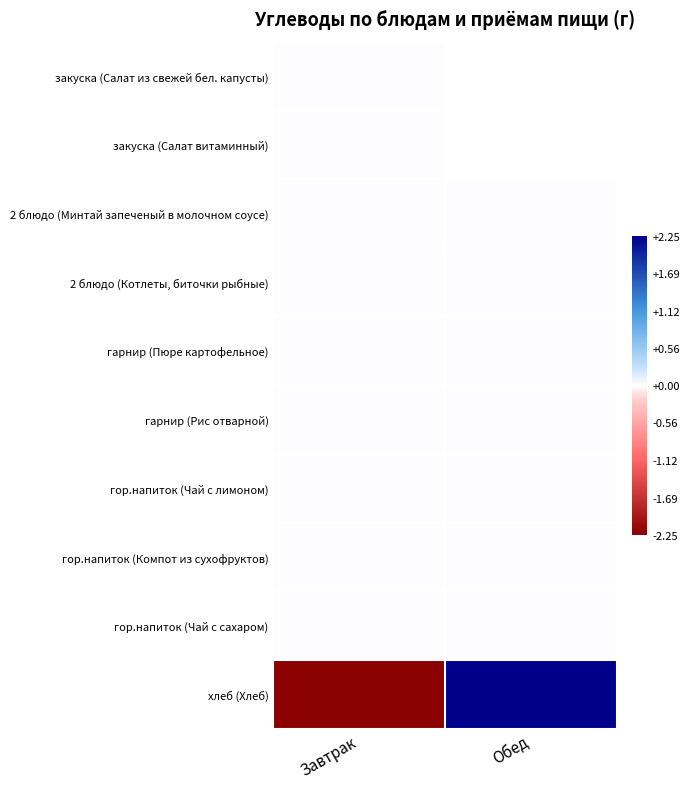

Which category has the lowest value in the хлеб (Хлеб) series?

Завтрак